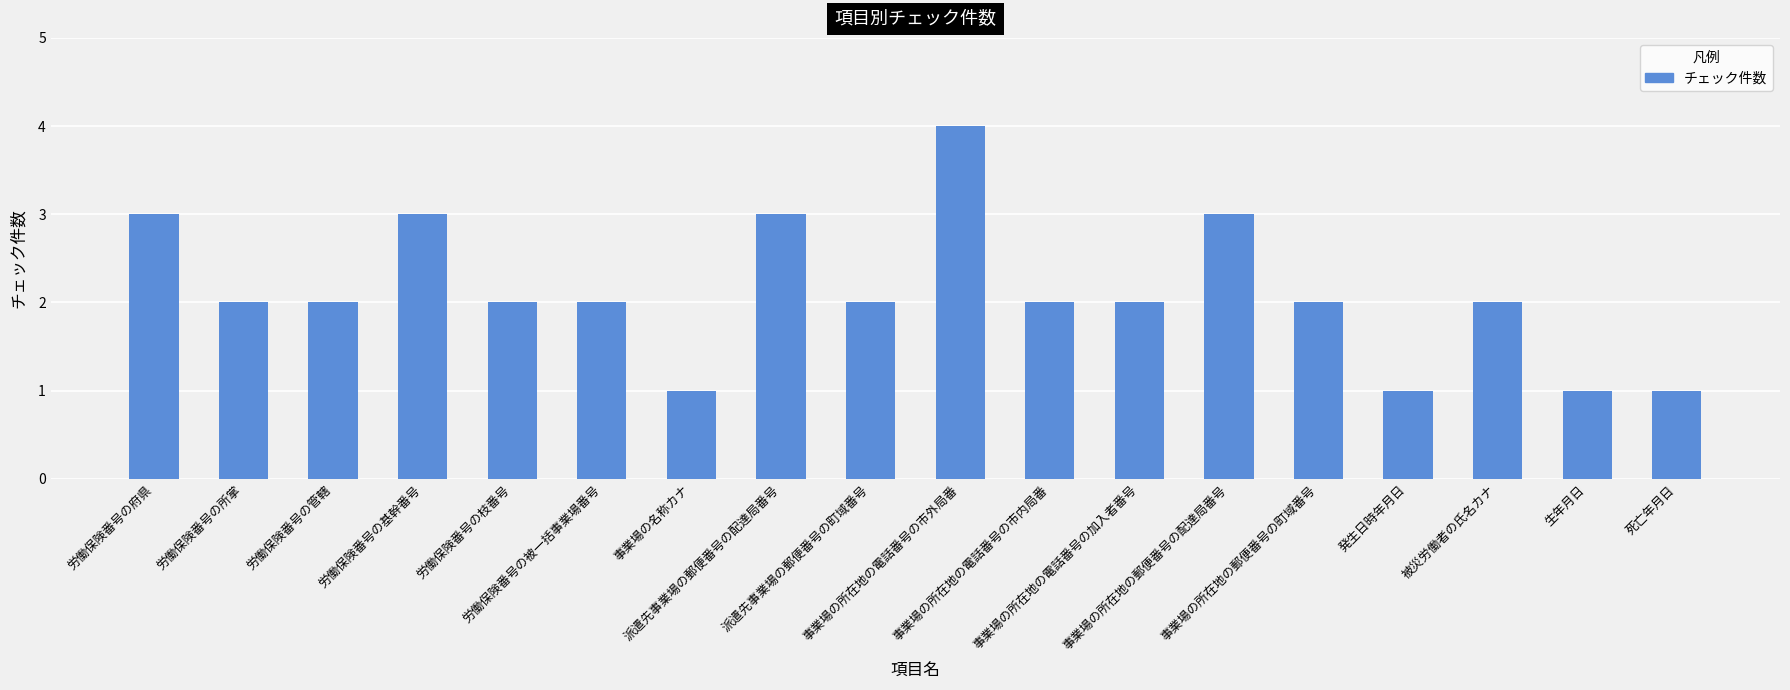

Which label corresponds to the largest value in the chart?

事業場の所在地の電話番号の市外局番